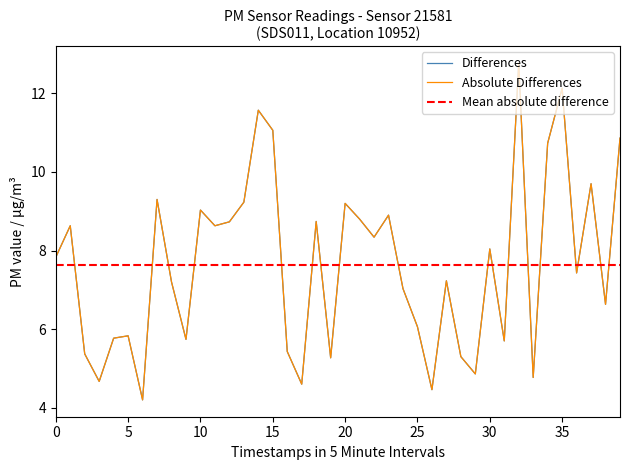

Does the chart display data point markers on the line(s)?

No